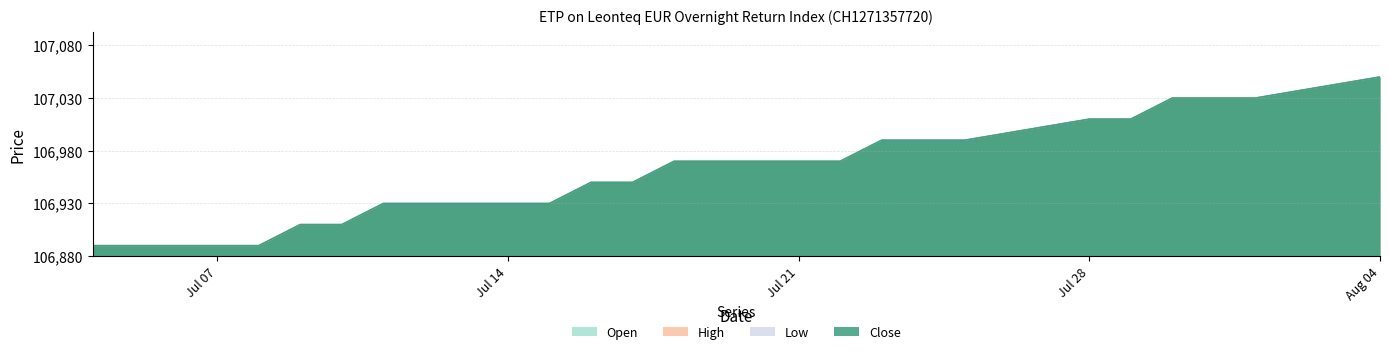

What is the difference between the maximum and minimum values in the Open series?

160